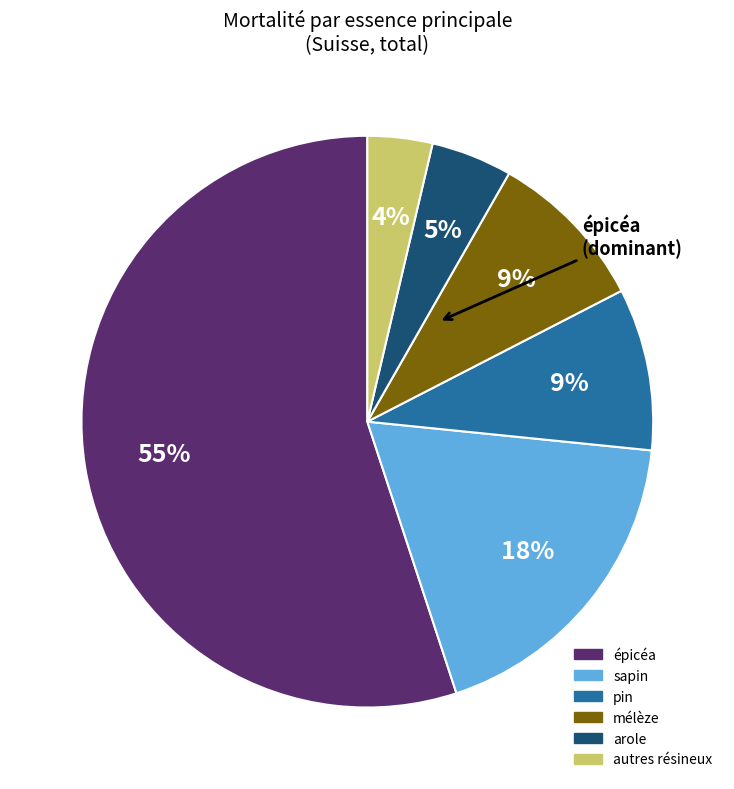

To the nearest percent, what is the average slice percentage?

17%